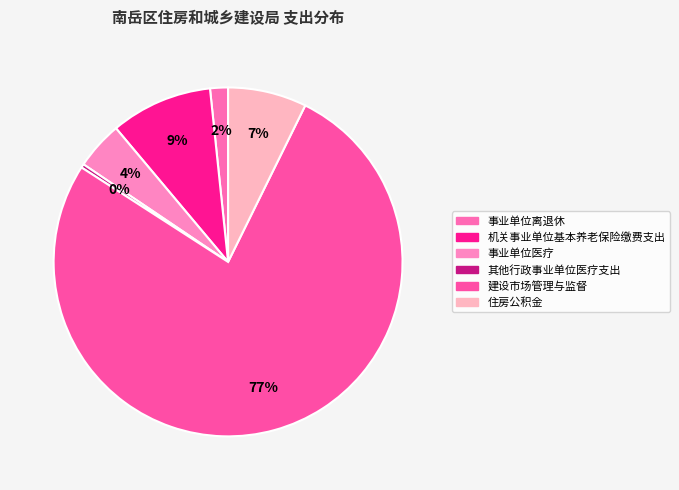

The 机关事业单位基本养老保险缴费支出 slice represents 1% of the pie. True or false?

False